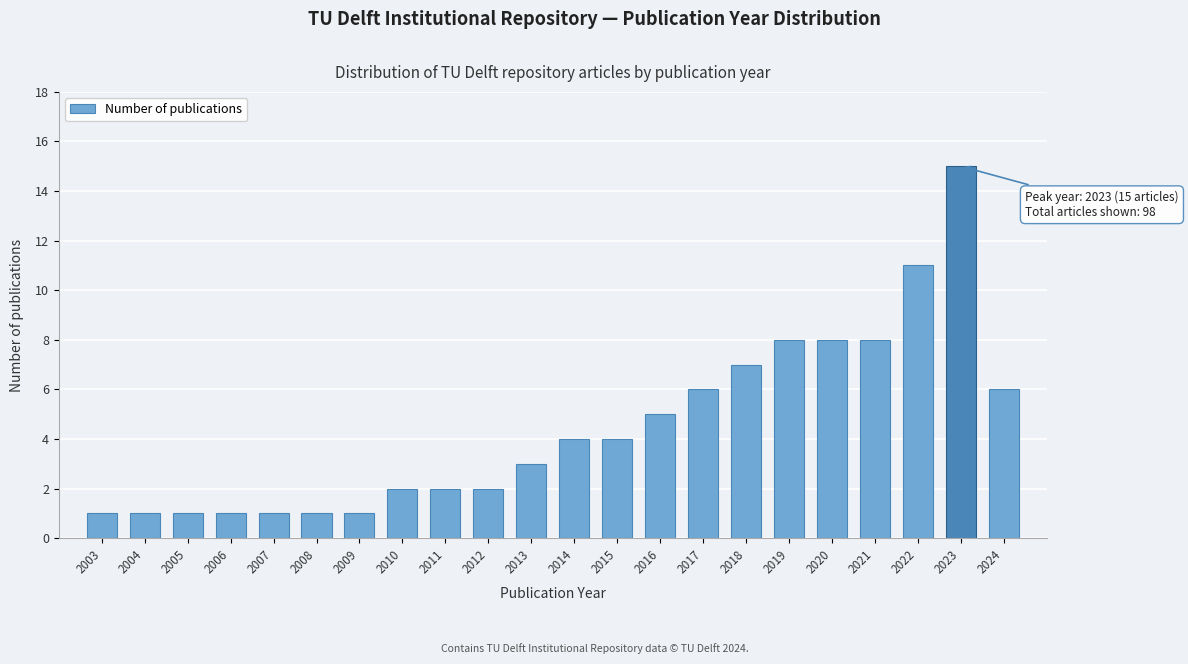

Reading left to right, what are all the values shown in this chart?

1	1	1	1	1	1	1	2	2	2	3	4	4	5	6	7	8	8	8	11	15	6